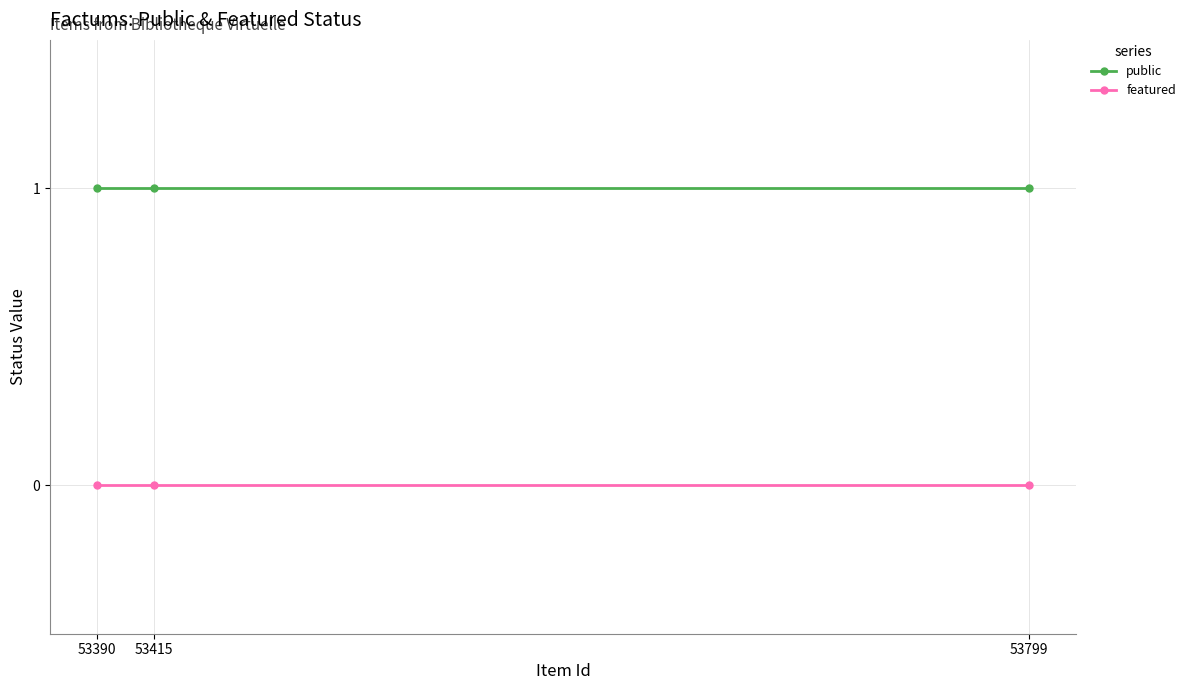

What are all the series names shown in the legend?

public, featured